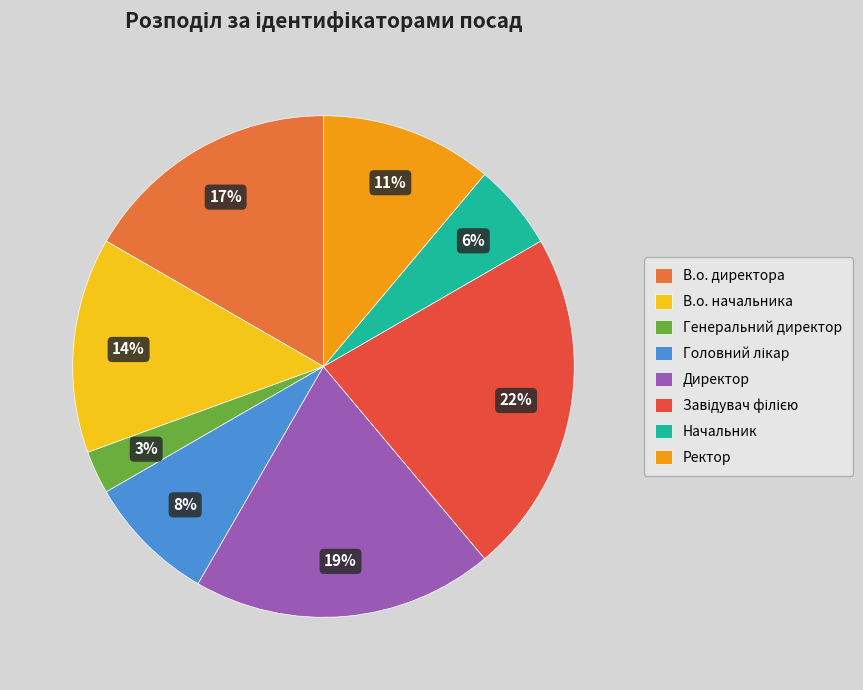

Which category has the biggest portion of the pie?

Завідувач філією